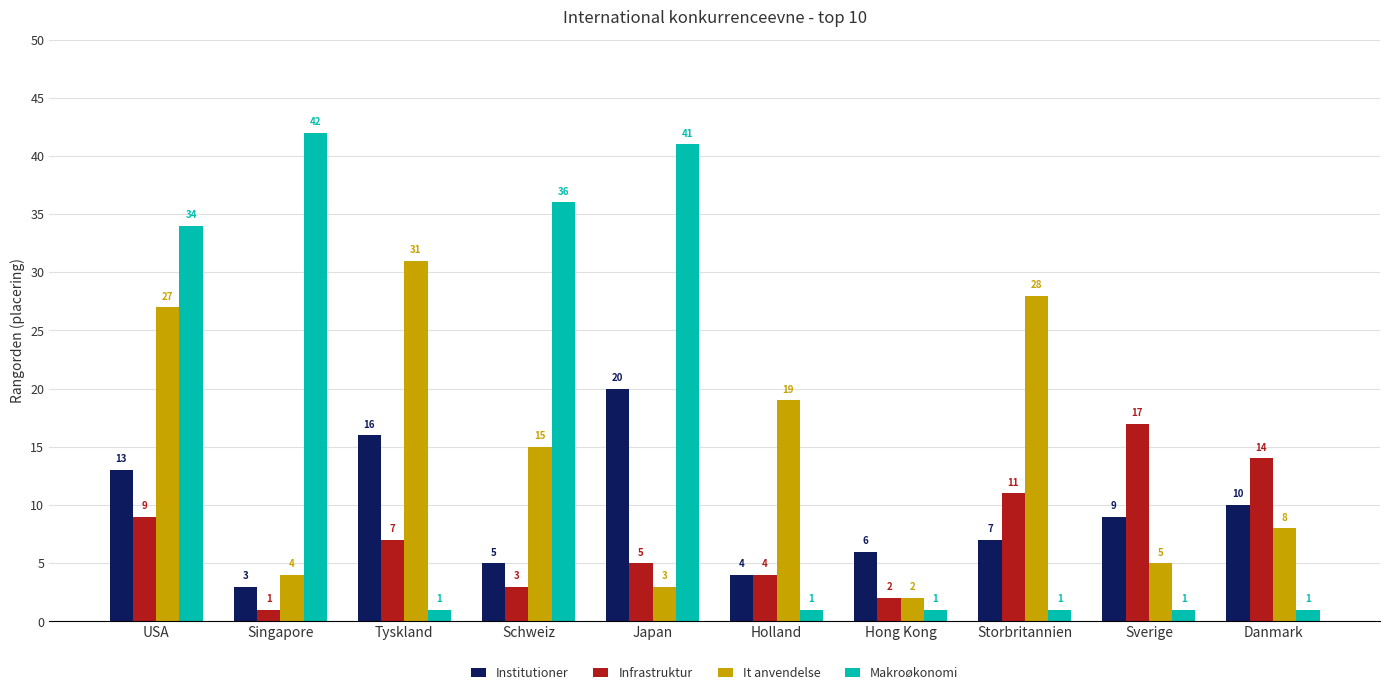

How many bars are there in total?

40